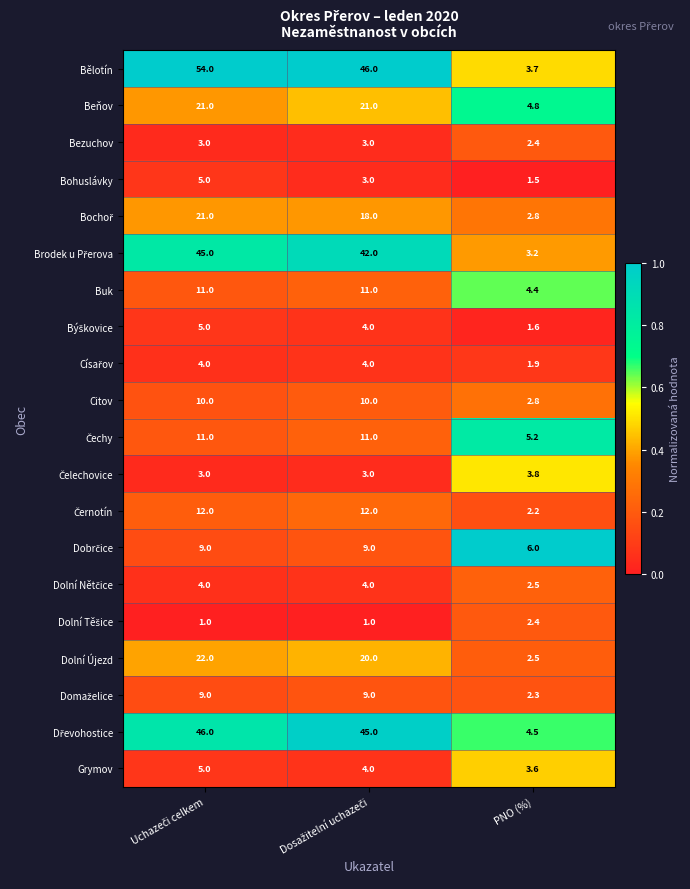

Which series has the largest range (max minus min)?

Bělotín